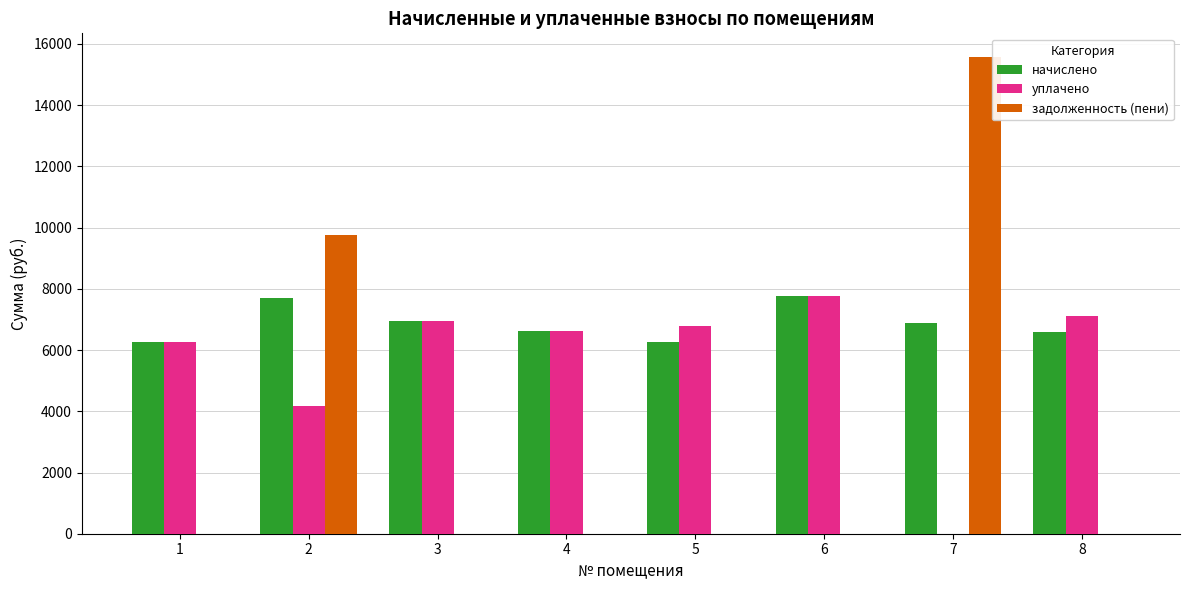

What is the sum of all задолженность (пени) values?

25333.7